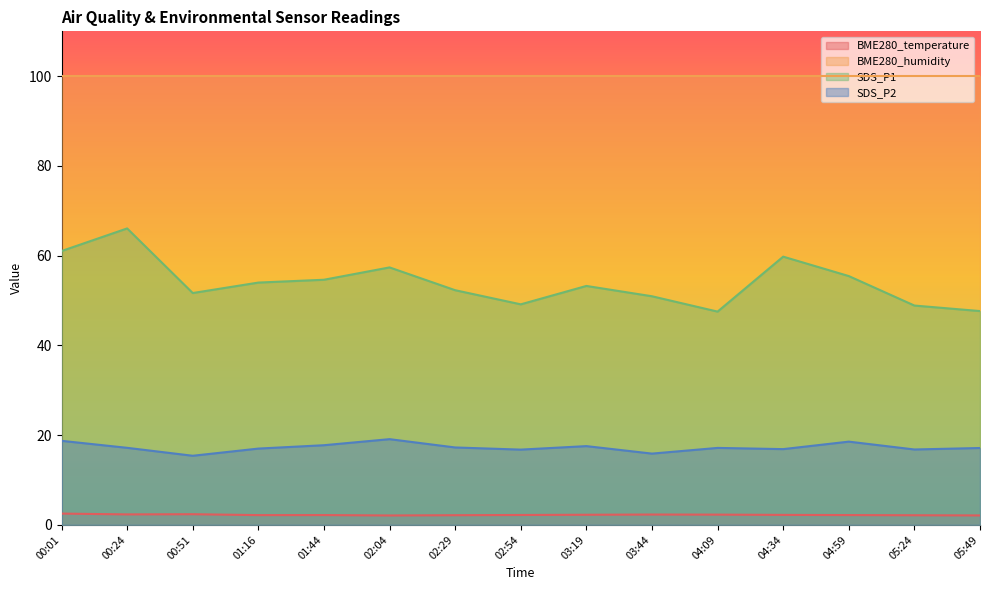

What is the value of the SDS_P2 point at the 8th from the left?

16.8